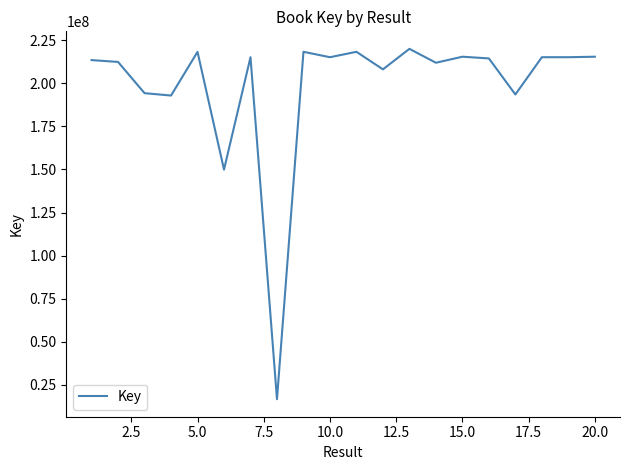

What is the greatest value displayed?

220041934